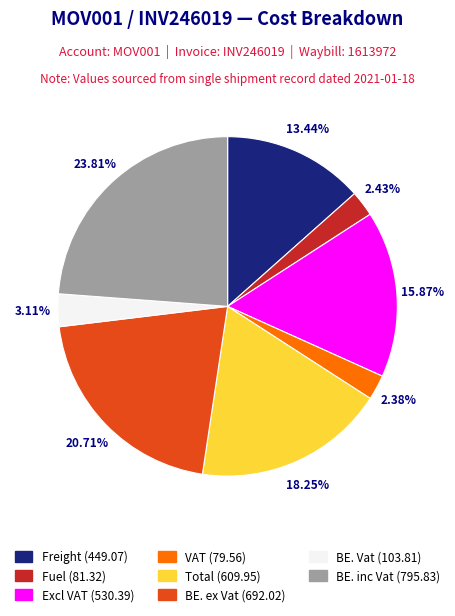

Between BE. ex Vat and Freight, which is larger?

BE. ex Vat